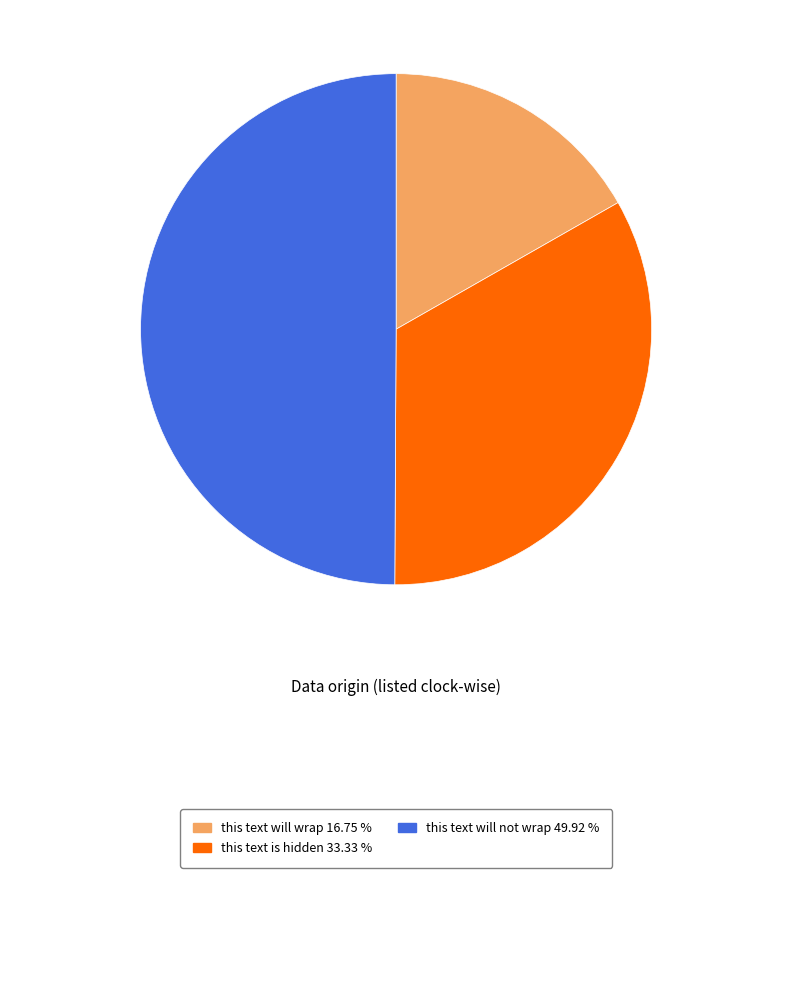

How many segments does this pie chart have?

3